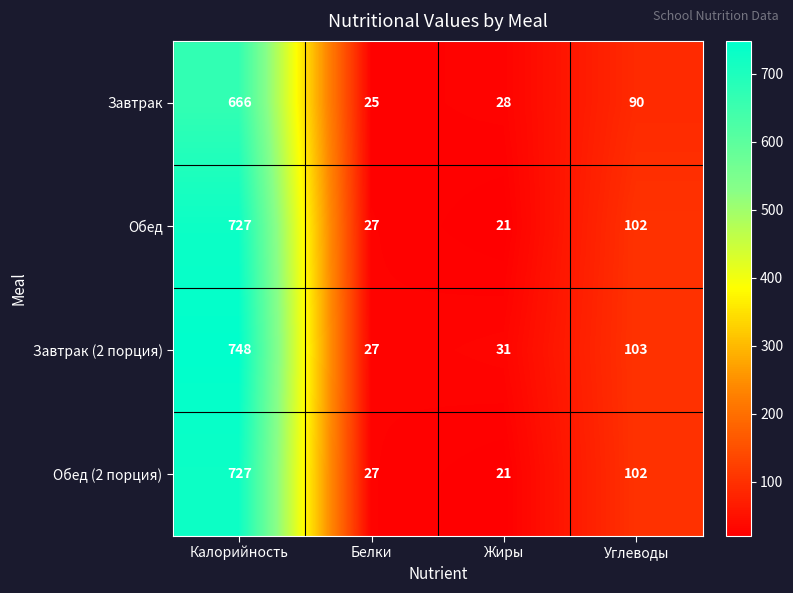

Is the value of Обед at Калорийность greater than the value of Завтрак at Жиры?

Yes